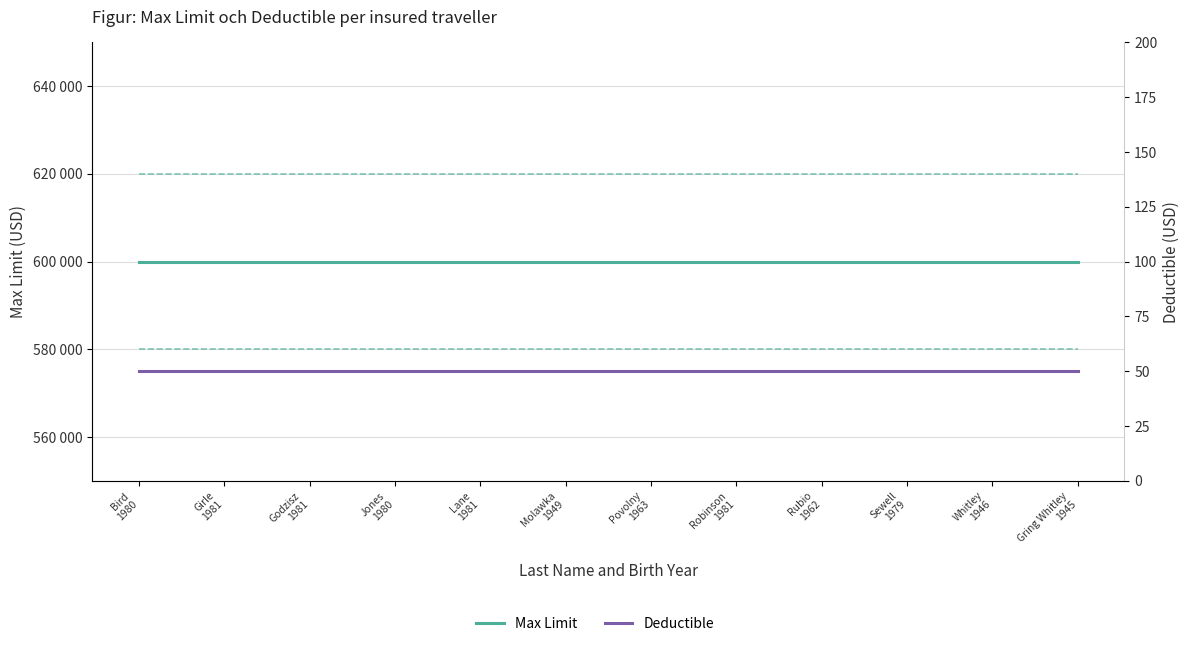

Is it true that Max Limit equals 600000 at Sewell
1979?

True